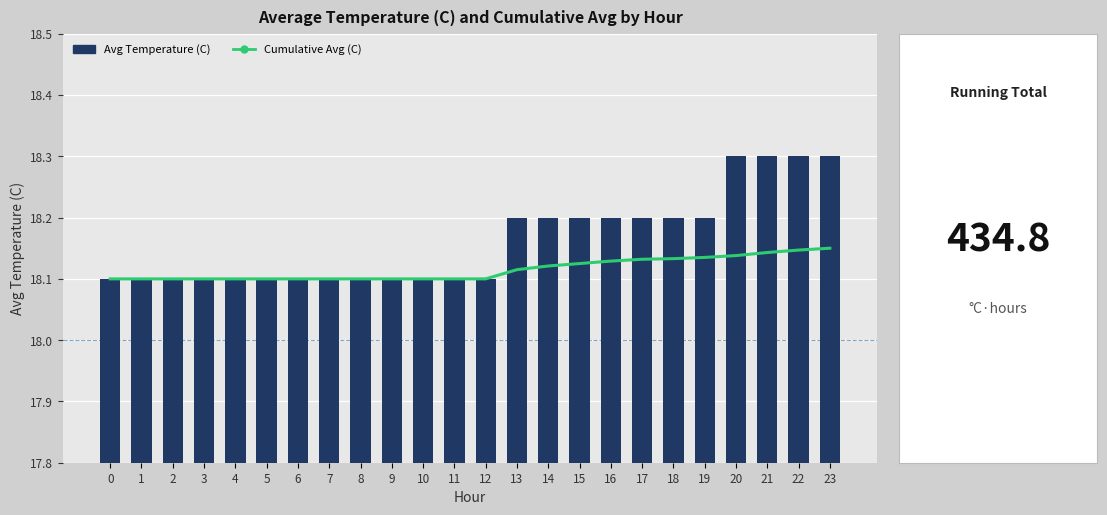

Reading left to right, extract all data points from this chart.

Cumulative Avg (C): 18.1	18.1	18.1	18.1	18.1	18.1	18.1	18.1	18.1	18.1	18.1	18.1	18.1	18.1	18.1	18.1	18.1	18.1	18.1	18.1	18.1	18.1	18.1	18.1
Avg Temperature (C): 18.1	18.1	18.1	18.1	18.1	18.1	18.1	18.1	18.1	18.1	18.1	18.1	18.1	18.2	18.2	18.2	18.2	18.2	18.2	18.2	18.3	18.3	18.3	18.3